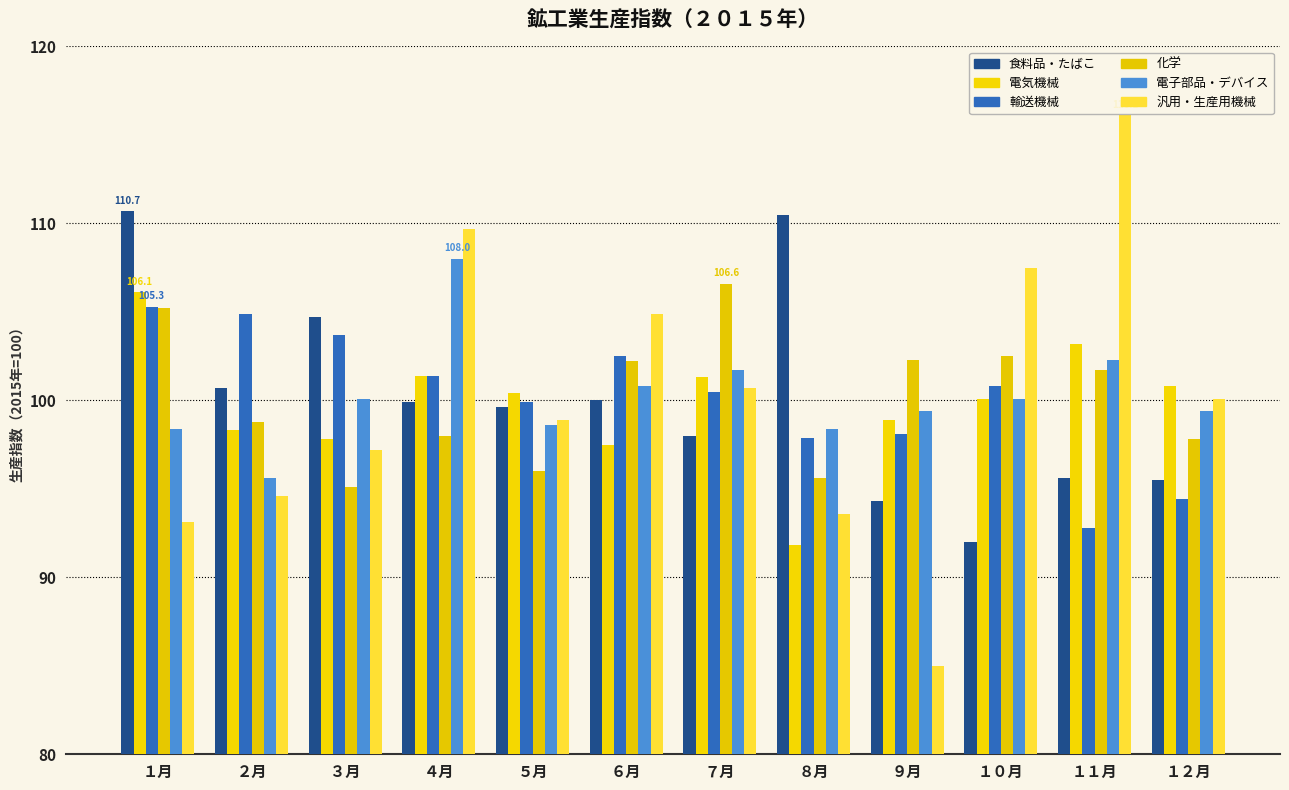

What are all the series names shown in the legend?

食料品・たばこ, 電気機械, 輸送機械, 化学, 電子部品・デバイス, 汎用・生産用機械